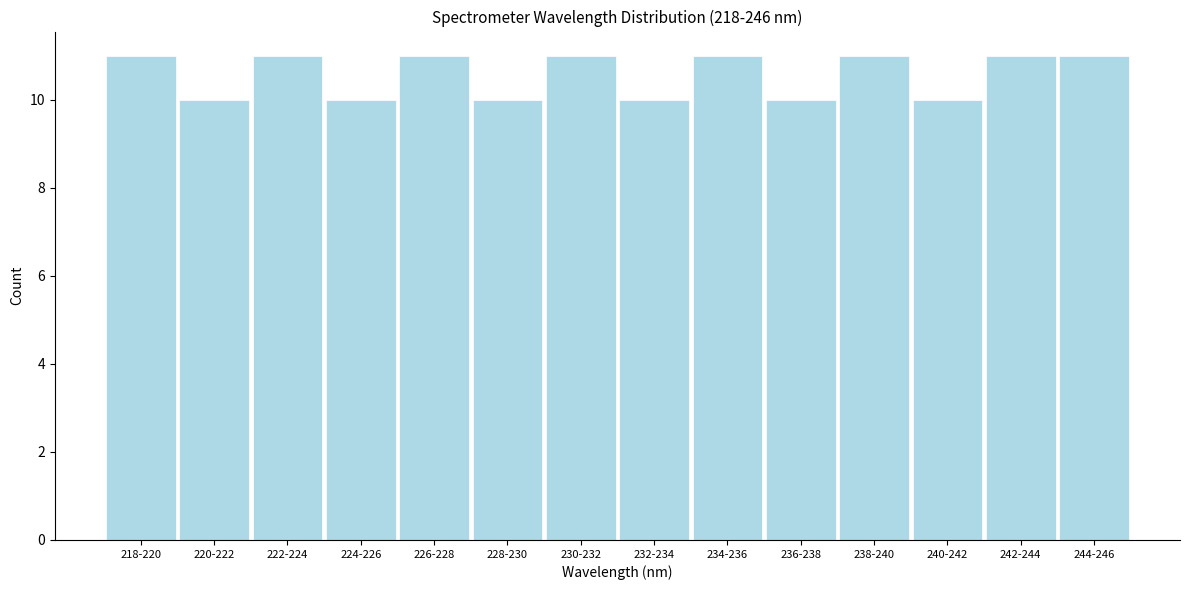

Reading left to right, transcribe all the data shown in this chart.

11	10	11	10	11	10	11	10	11	10	11	10	11	11